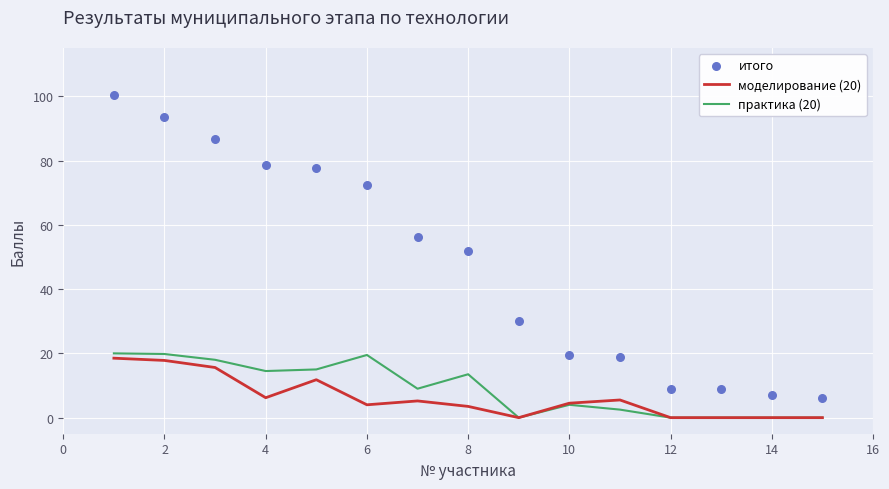

Which series contains the highest Y value?

итого